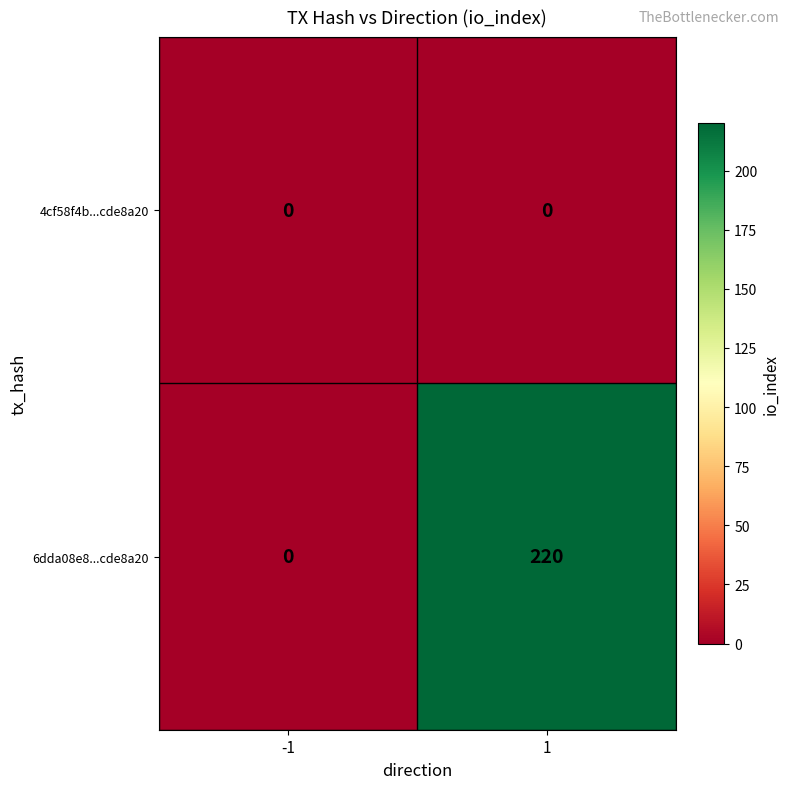

Reading left to right, what are all the values shown in this chart?

4cf58f4b...cde8a20: 0	0
6dda08e8...cde8a20: 0	220